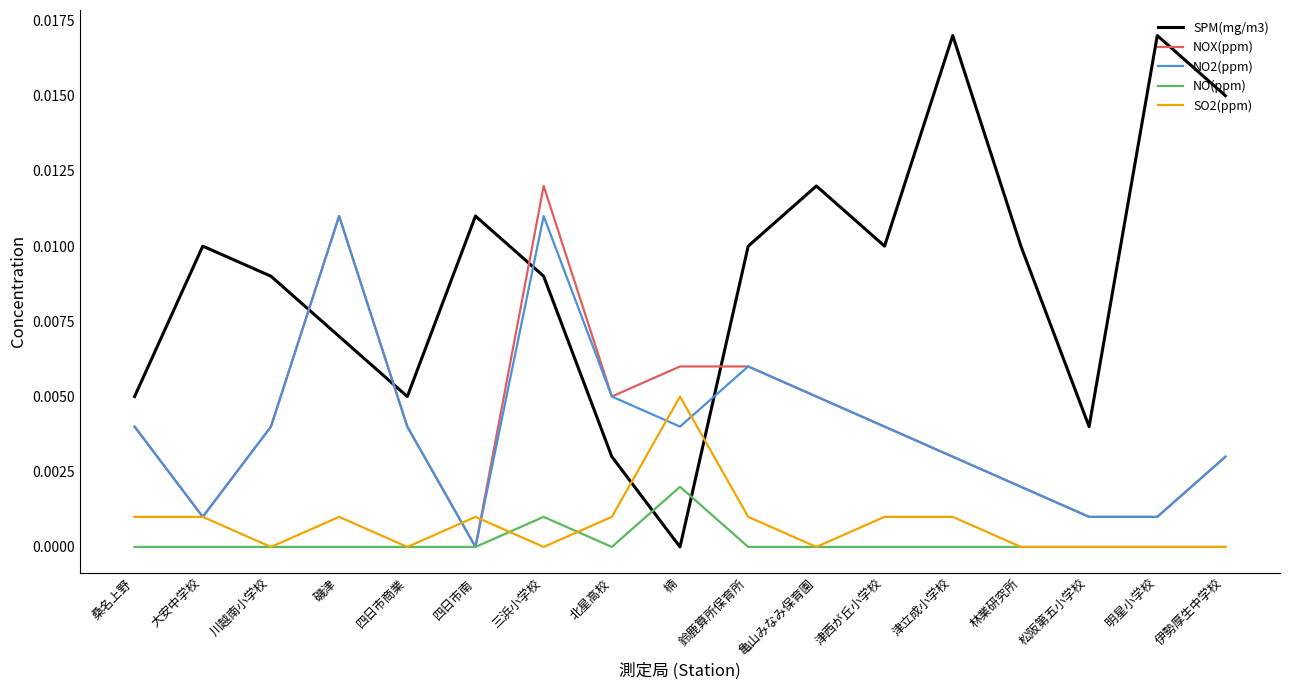

At which label does NOX(ppm) reach its minimum?

四日市南